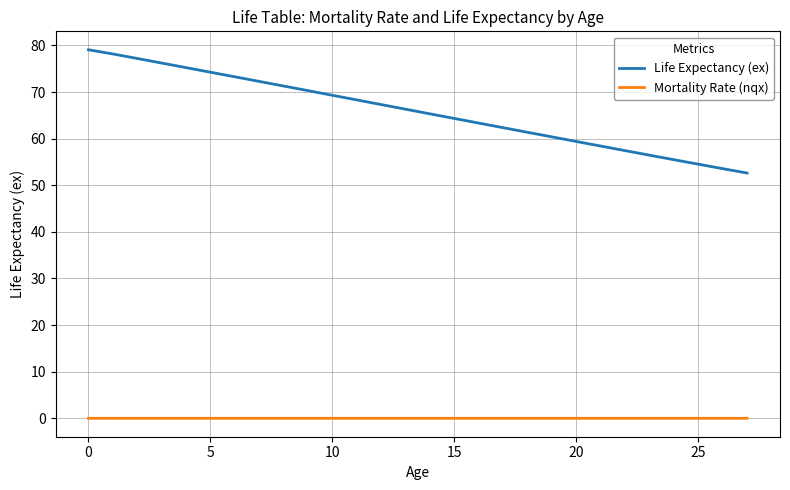

Which series has the largest range (max minus min)?

Life Expectancy (ex)